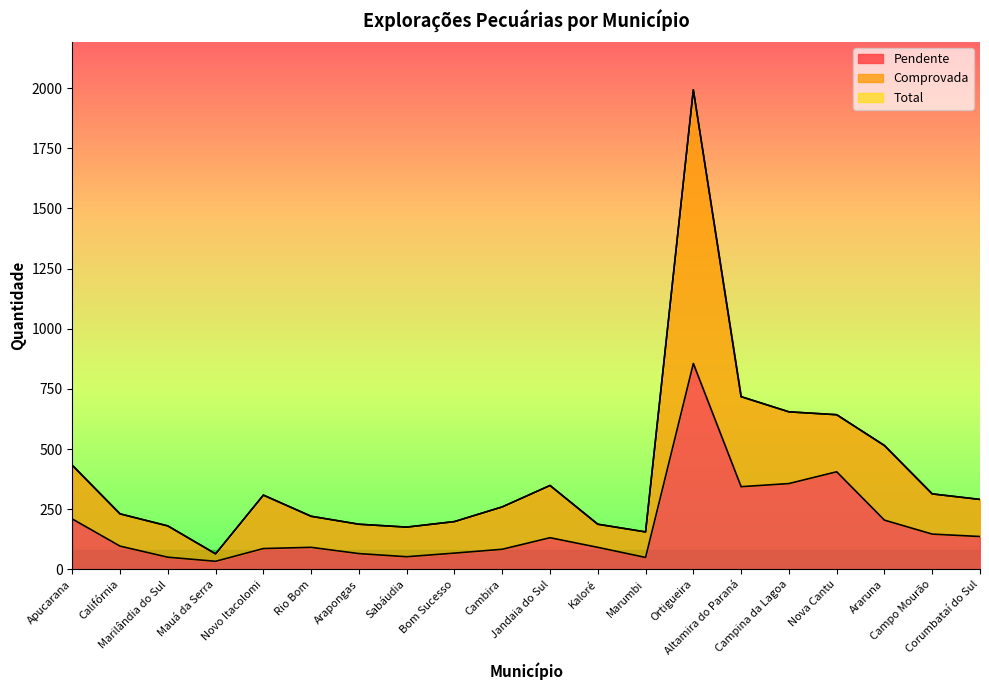

What is the maximum value shown in the chart?

1993